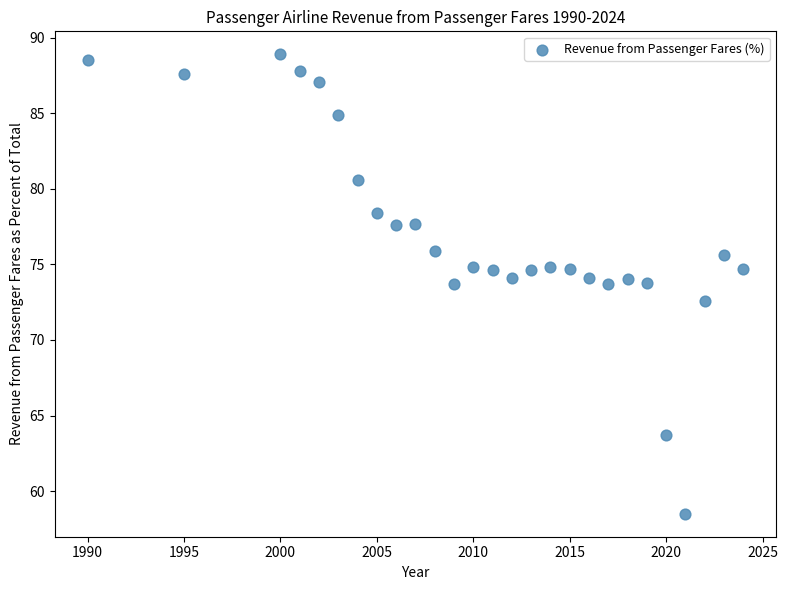

What is the range of X values (max minus min)?

34.0